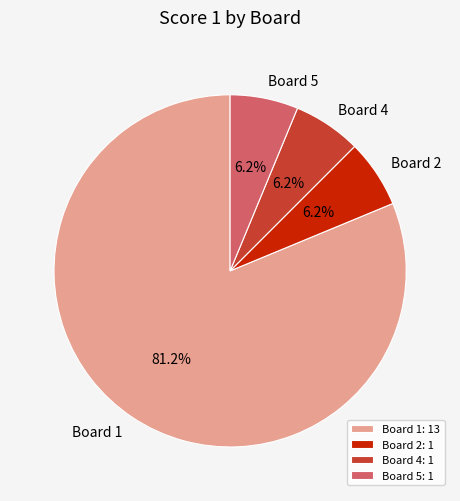

Do Board 4 and Board 2 together represent more than half of the pie?

No